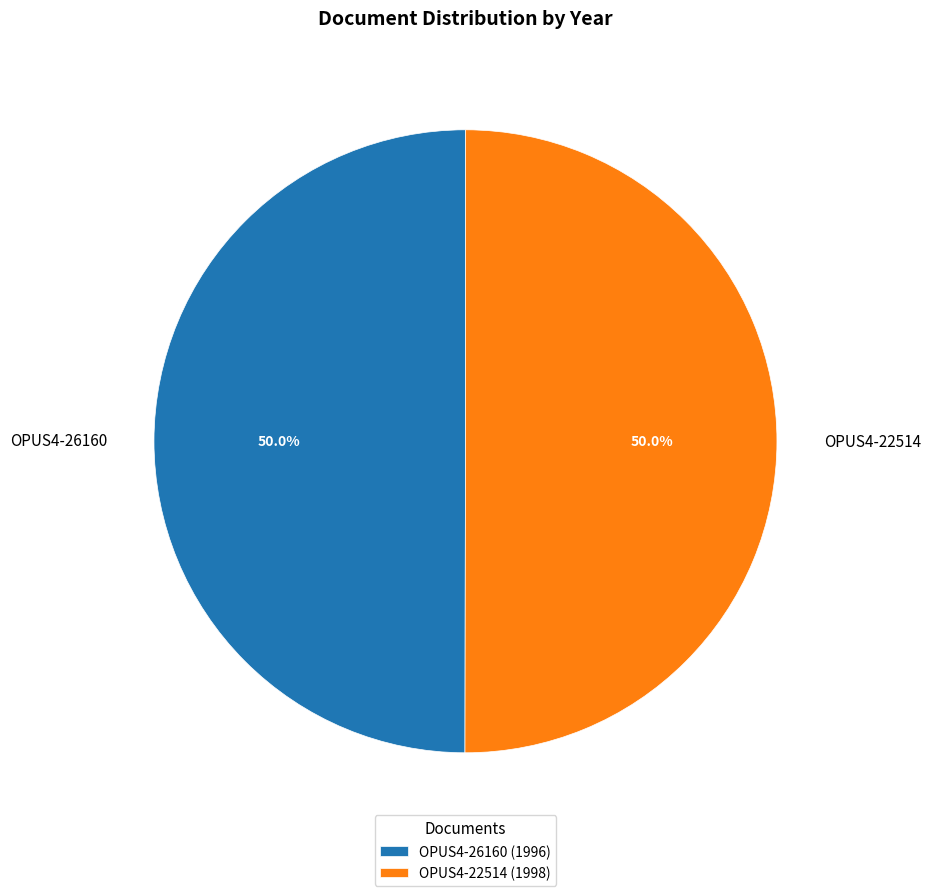

Combined, do OPUS4-22514 and OPUS4-26160 account for over 50%?

Yes